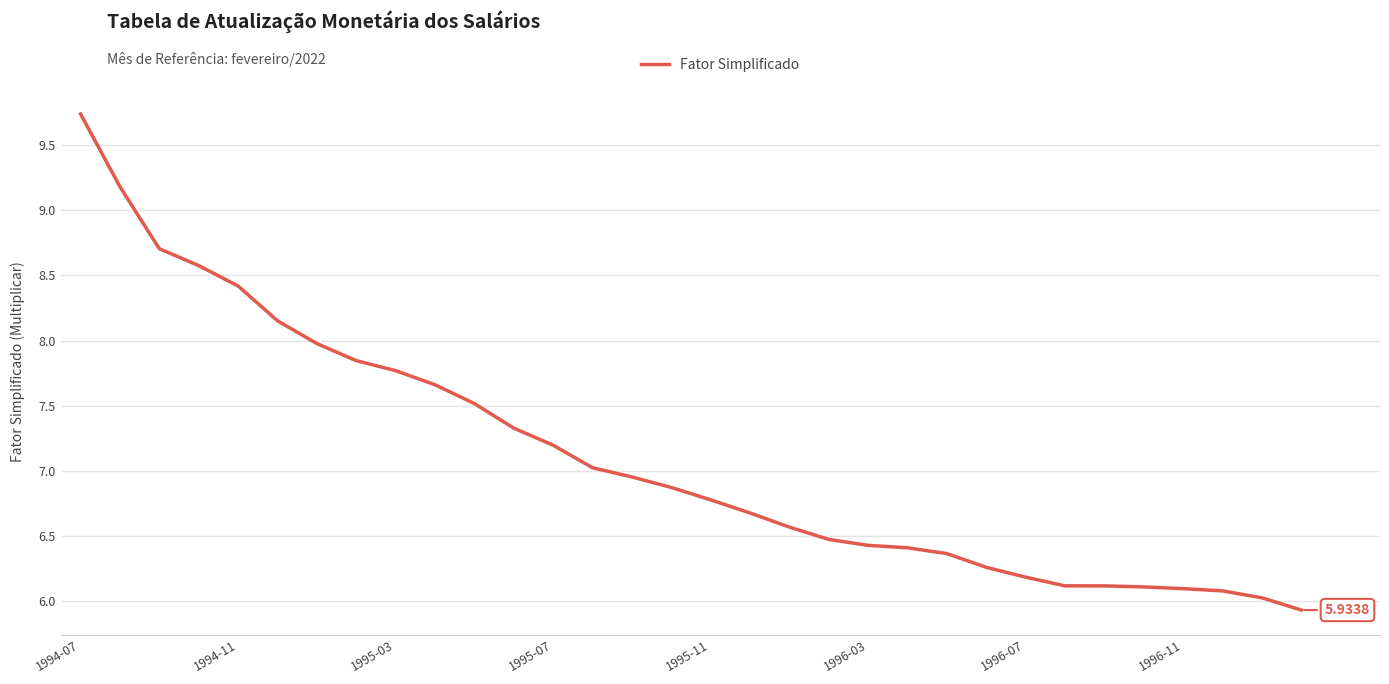

Is this an area chart (filled region under the line)?

No